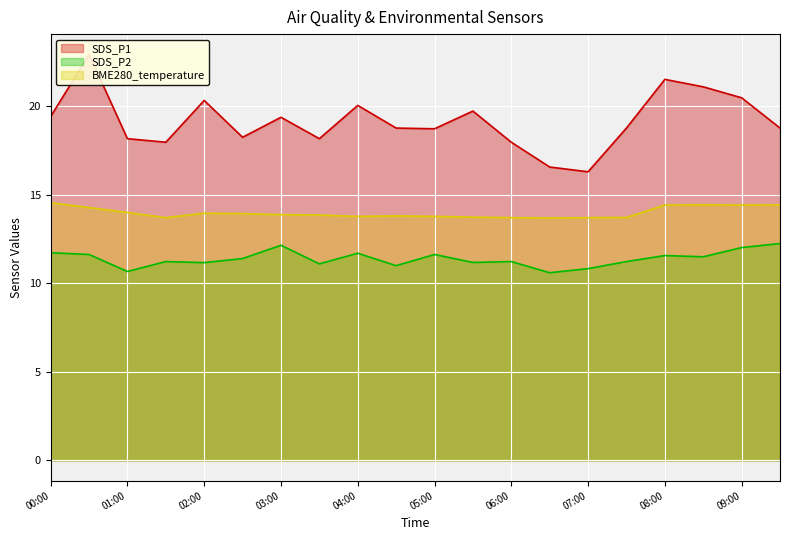

True or false: SDS_P2 and SDS_P1 intersect in this chart.

False